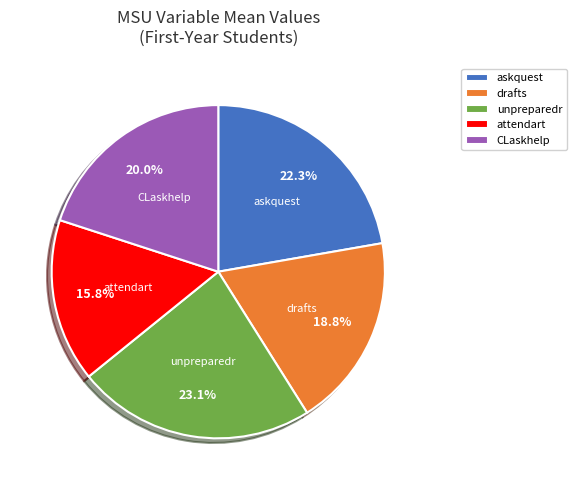

Does drafts account for over 50% of the chart?

No